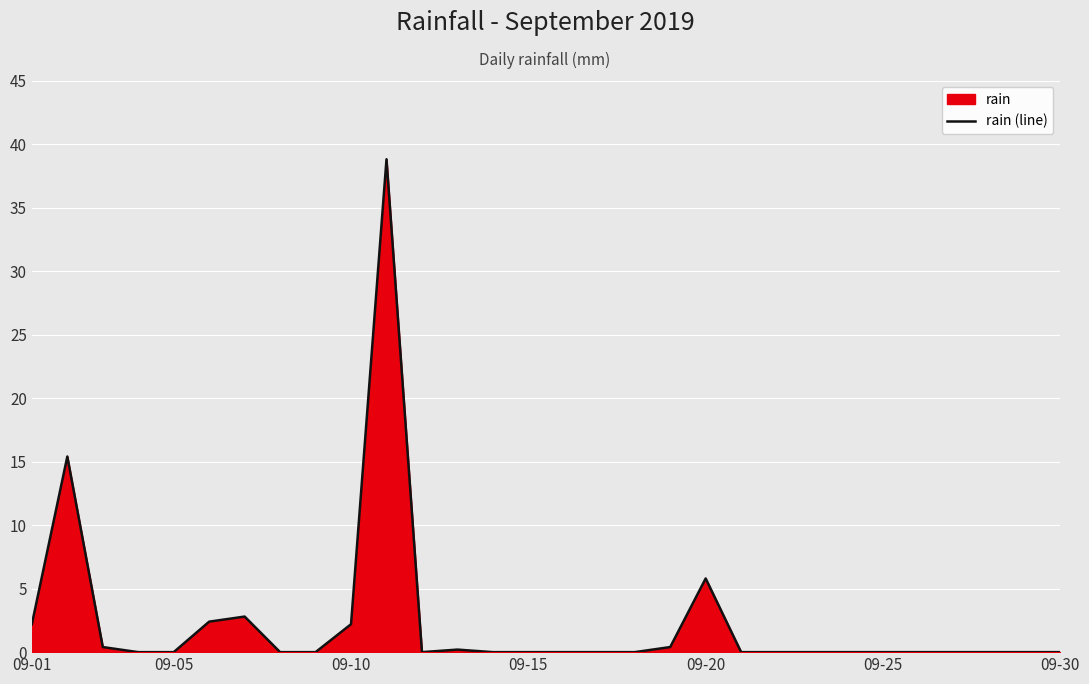

Is it true that the value at 25 is -22.2?

False